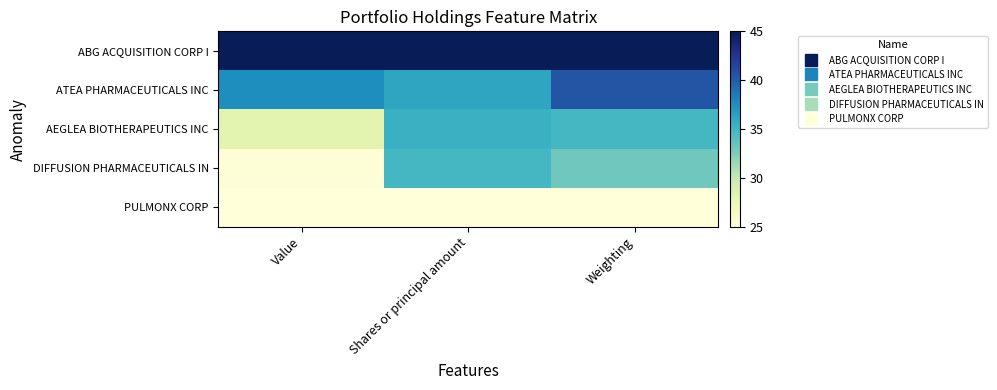

At which category does the chart reach its peak across all series?

Value